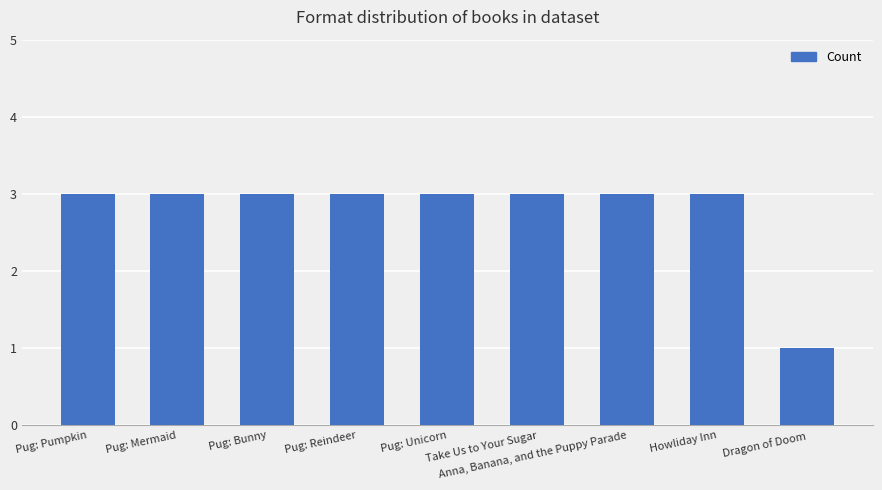

What is the maximum value shown in the chart?

3